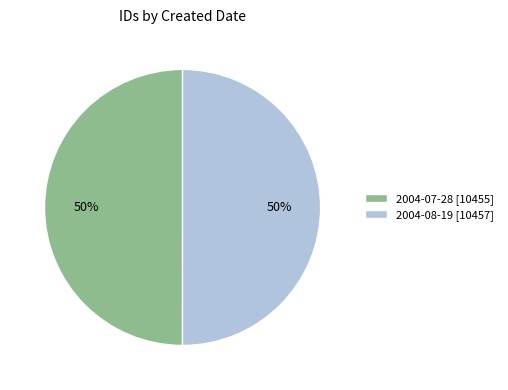

Combined, do 2004-08-19 and 2004-07-28 account for over 50%?

Yes